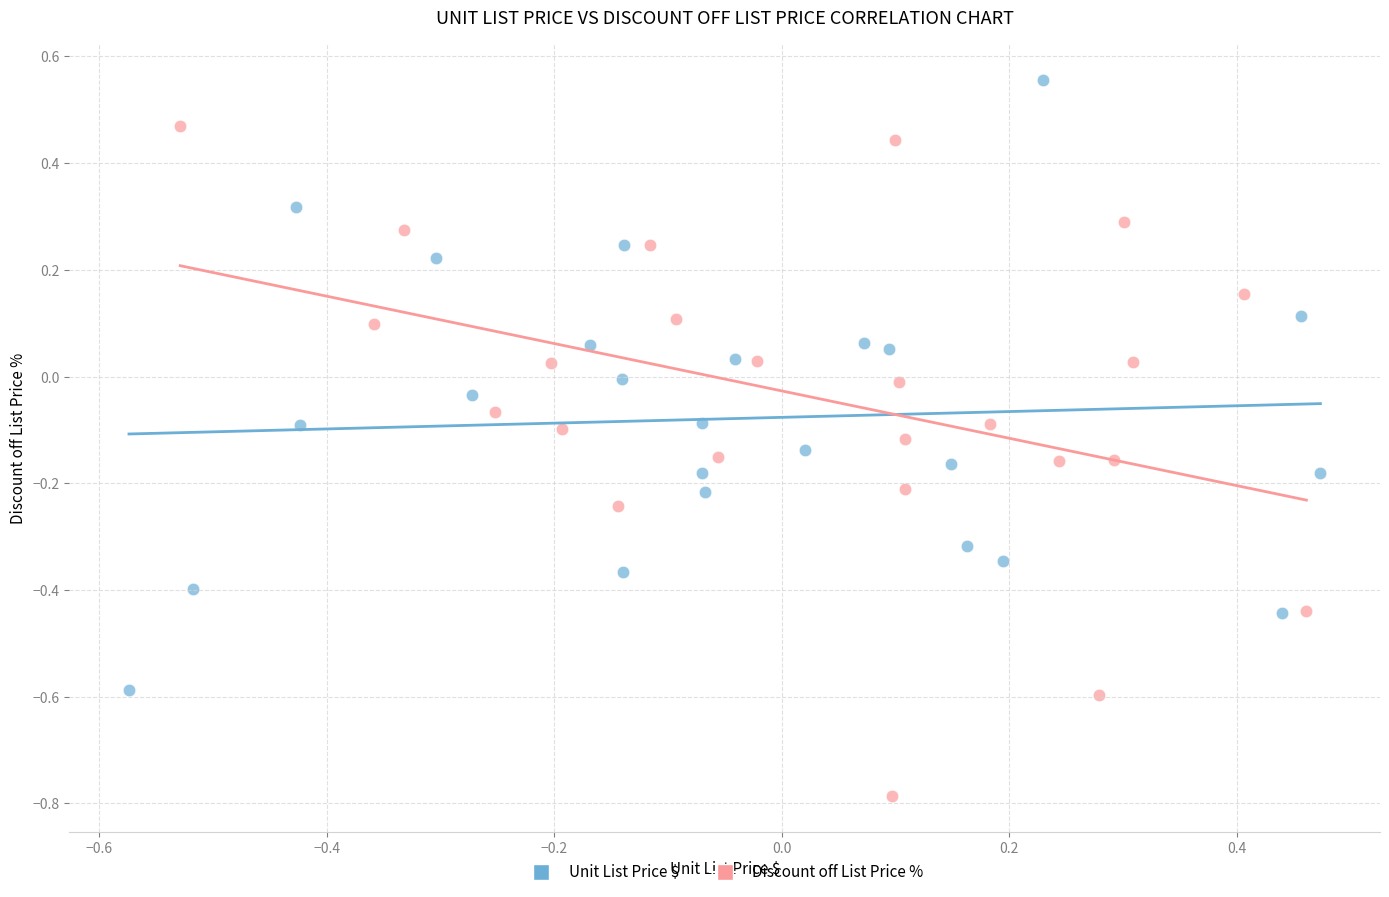

Which series reaches the minimum Y coordinate?

Discount off List Price %